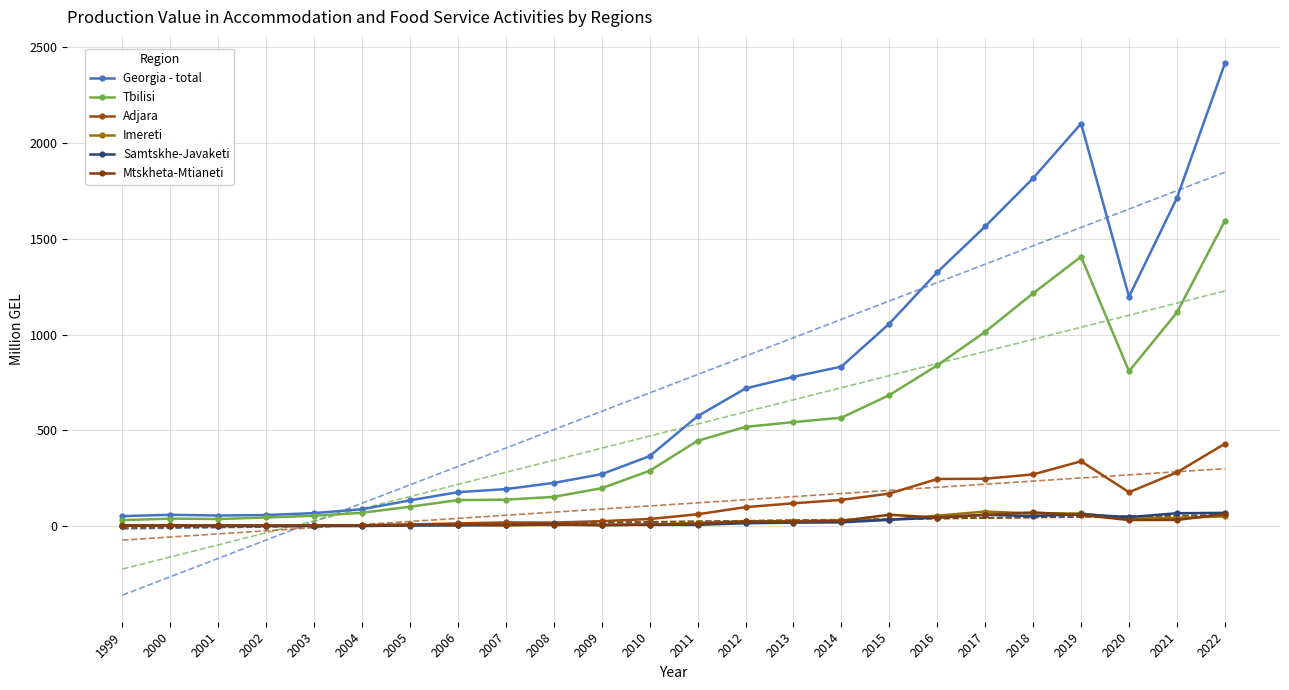

True or false: Mtskheta-Mtianeti has a value of 71.6 at 2018.

True